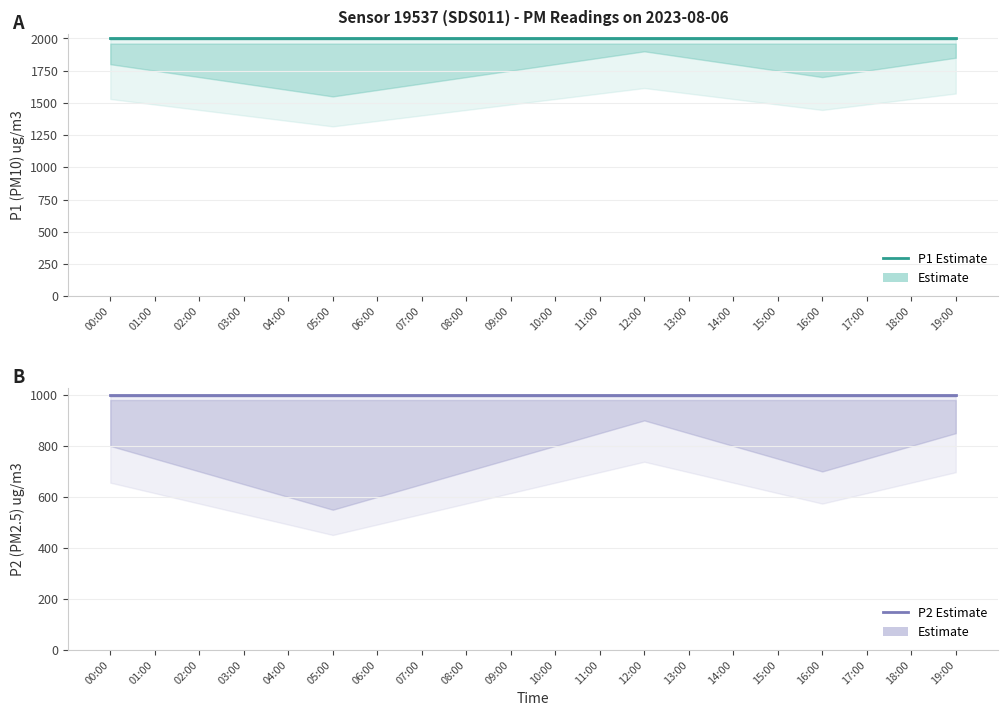

What is the spread (max minus min) of values at 03:00?

1000.0